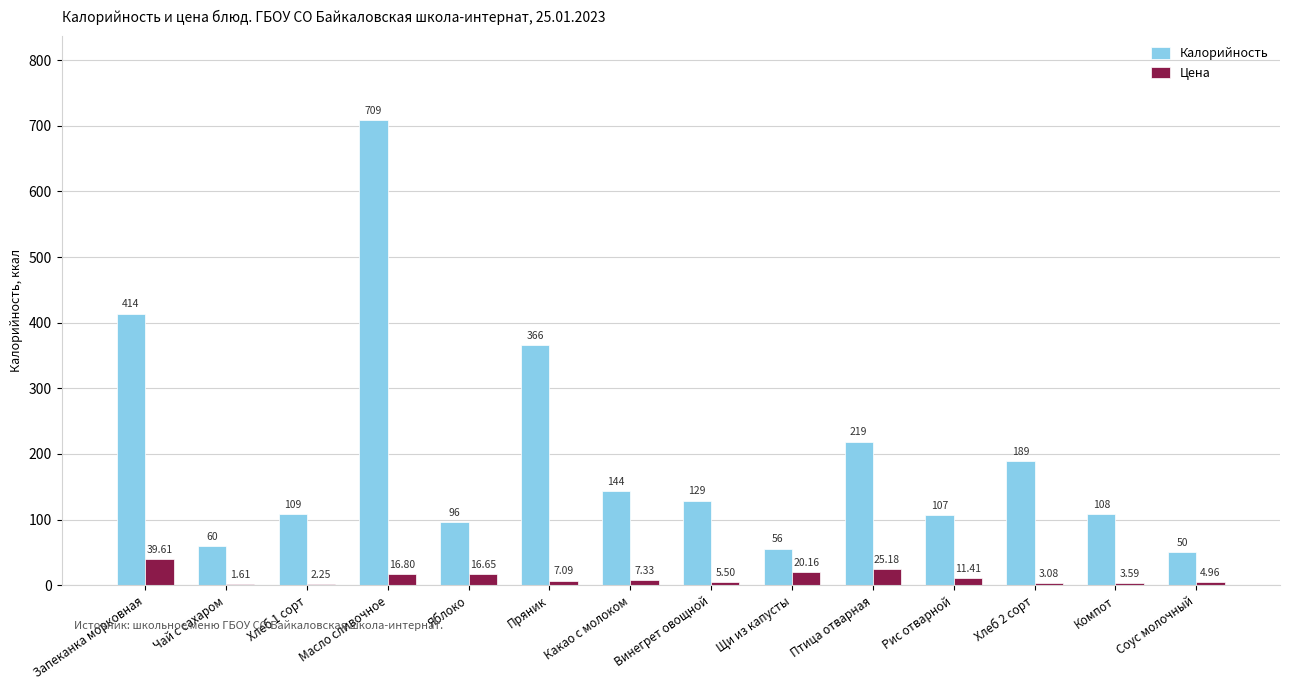

Count the number of data series in this chart.

2